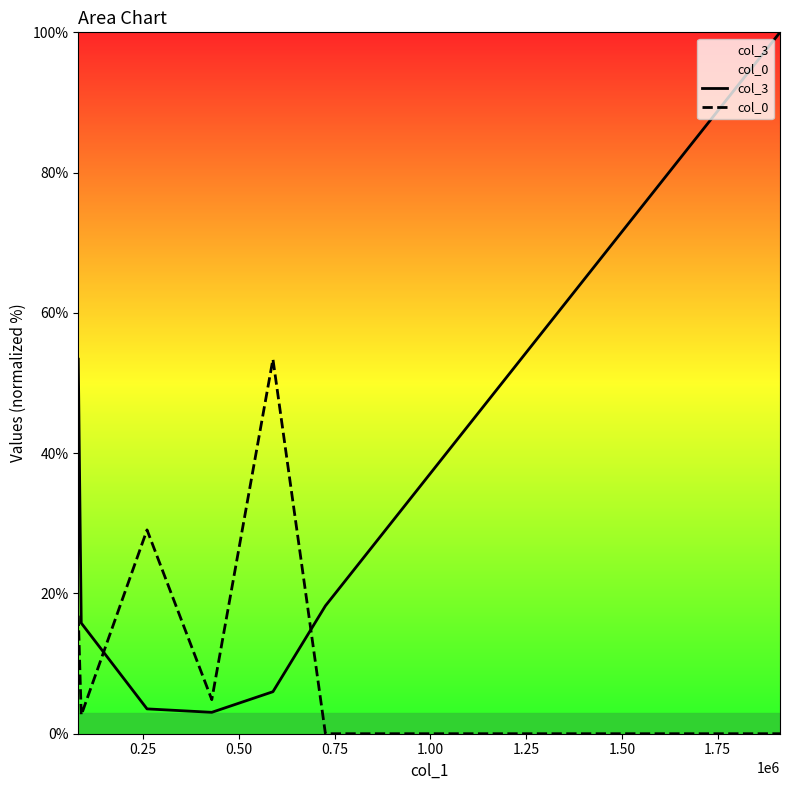

What is the average value of the col_0 series?

15.3